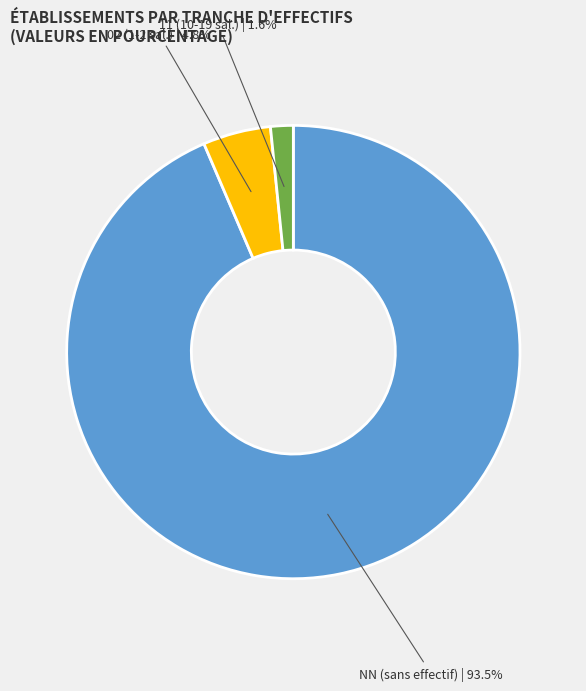

How many segments does this pie chart have?

3